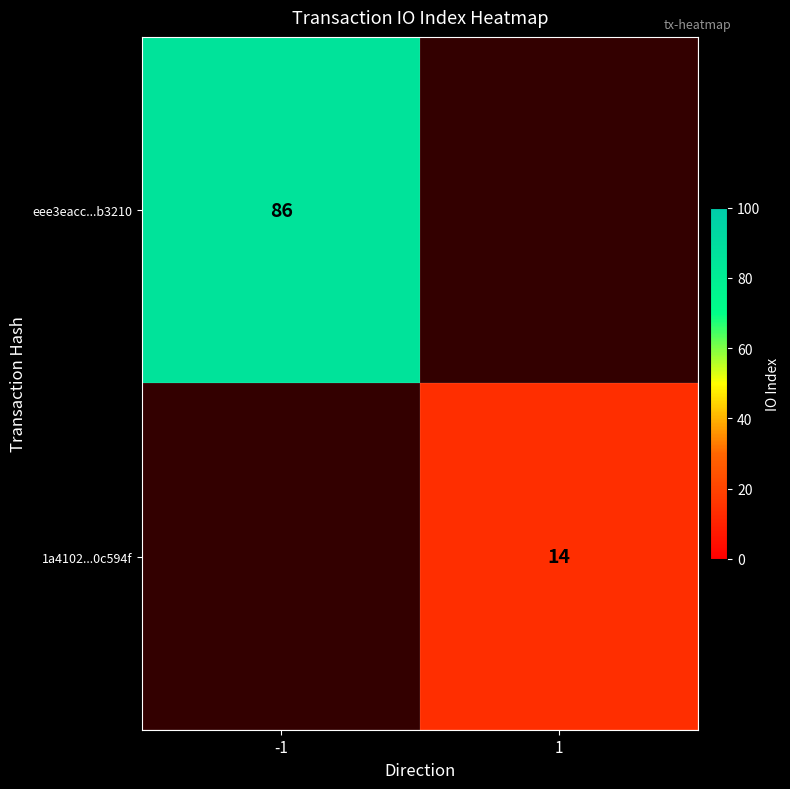

The value of eee3eacc...b3210 at -1 is 50. True or false?

False